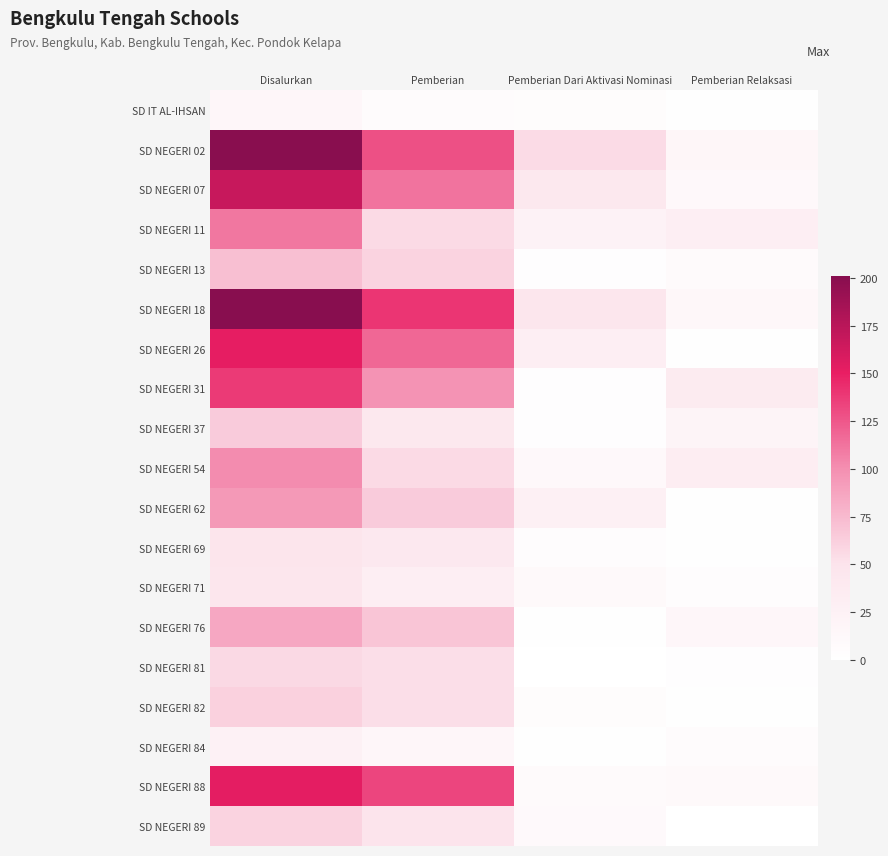

Reading right to left, list all the values displayed in this chart.

SD IT AL-IHSAN: Pemberian Relaksasi=2	Pemberian Dari Aktivasi Nominasi=6	Pemberian=7	Disalurkan=15
SD NEGERI 02: Pemberian Relaksasi=17	Pemberian Dari Aktivasi Nominasi=55	Pemberian=128	Disalurkan=200
SD NEGERI 07: Pemberian Relaksasi=12	Pemberian Dari Aktivasi Nominasi=43	Pemberian=113	Disalurkan=168
SD NEGERI 11: Pemberian Relaksasi=31	Pemberian Dari Aktivasi Nominasi=24	Pemberian=56	Disalurkan=111
SD NEGERI 13: Pemberian Relaksasi=9	Pemberian Dari Aktivasi Nominasi=3	Pemberian=60	Disalurkan=72
SD NEGERI 18: Pemberian Relaksasi=14	Pemberian Dari Aktivasi Nominasi=47	Pemberian=140	Disalurkan=201
SD NEGERI 26: Pemberian Relaksasi=2	Pemberian Dari Aktivasi Nominasi=32	Pemberian=118	Disalurkan=152
SD NEGERI 31: Pemberian Relaksasi=37	Pemberian Dari Aktivasi Nominasi=3	Pemberian=98	Disalurkan=138
SD NEGERI 37: Pemberian Relaksasi=19	Pemberian Dari Aktivasi Nominasi=3	Pemberian=43	Disalurkan=65
SD NEGERI 54: Pemberian Relaksasi=33	Pemberian Dari Aktivasi Nominasi=13	Pemberian=56	Disalurkan=102
SD NEGERI 62: Pemberian Relaksasi=2	Pemberian Dari Aktivasi Nominasi=28	Pemberian=65	Disalurkan=95
SD NEGERI 69: Pemberian Relaksasi=2	Pemberian Dari Aktivasi Nominasi=5	Pemberian=41	Disalurkan=48
SD NEGERI 71: Pemberian Relaksasi=5	Pemberian Dari Aktivasi Nominasi=11	Pemberian=31	Disalurkan=47
SD NEGERI 76: Pemberian Relaksasi=15	Pemberian Dari Aktivasi Nominasi=2	Pemberian=69	Disalurkan=86
SD NEGERI 81: Pemberian Relaksasi=3	Pemberian Dari Aktivasi Nominasi=0	Pemberian=54	Disalurkan=57
SD NEGERI 82: Pemberian Relaksasi=2	Pemberian Dari Aktivasi Nominasi=6	Pemberian=54	Disalurkan=62
SD NEGERI 84: Pemberian Relaksasi=7	Pemberian Dari Aktivasi Nominasi=2	Pemberian=16	Disalurkan=25
SD NEGERI 88: Pemberian Relaksasi=11	Pemberian Dari Aktivasi Nominasi=9	Pemberian=133	Disalurkan=153
SD NEGERI 89: Pemberian Relaksasi=0	Pemberian Dari Aktivasi Nominasi=10	Pemberian=50	Disalurkan=60